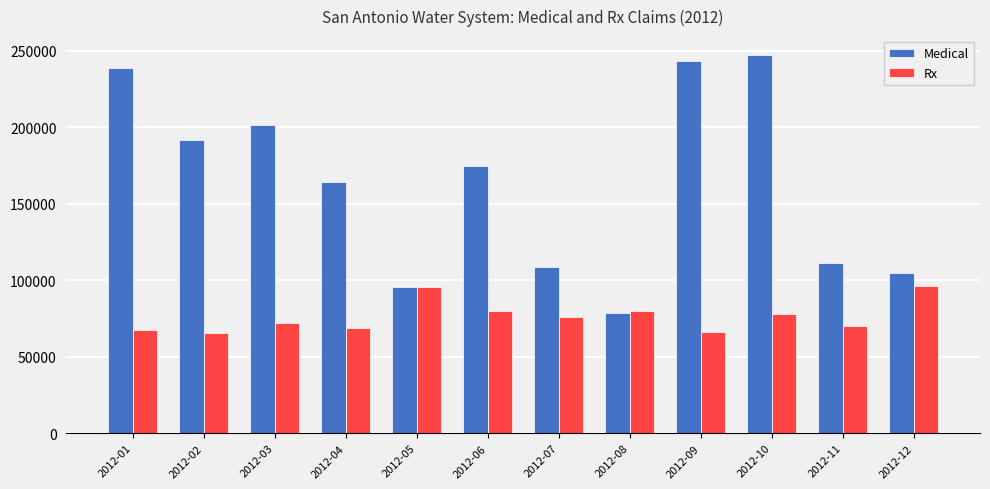

List the series in order of their peak value, lowest first.

Rx, Medical